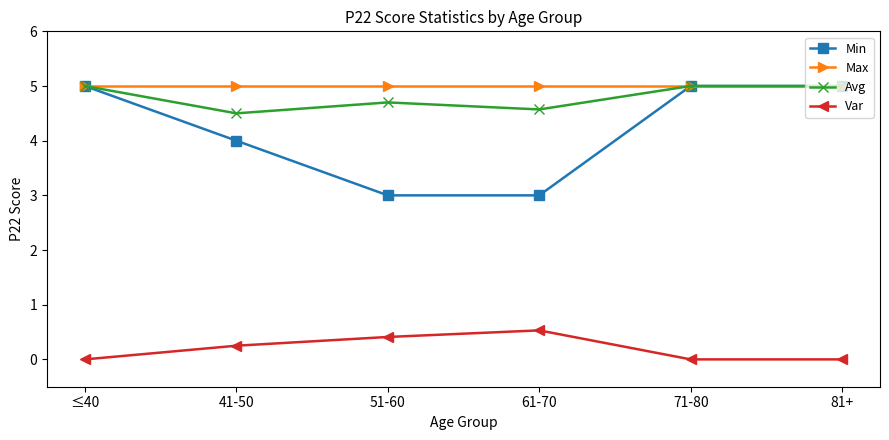

What is the label of the 6th point from the right?

≤40